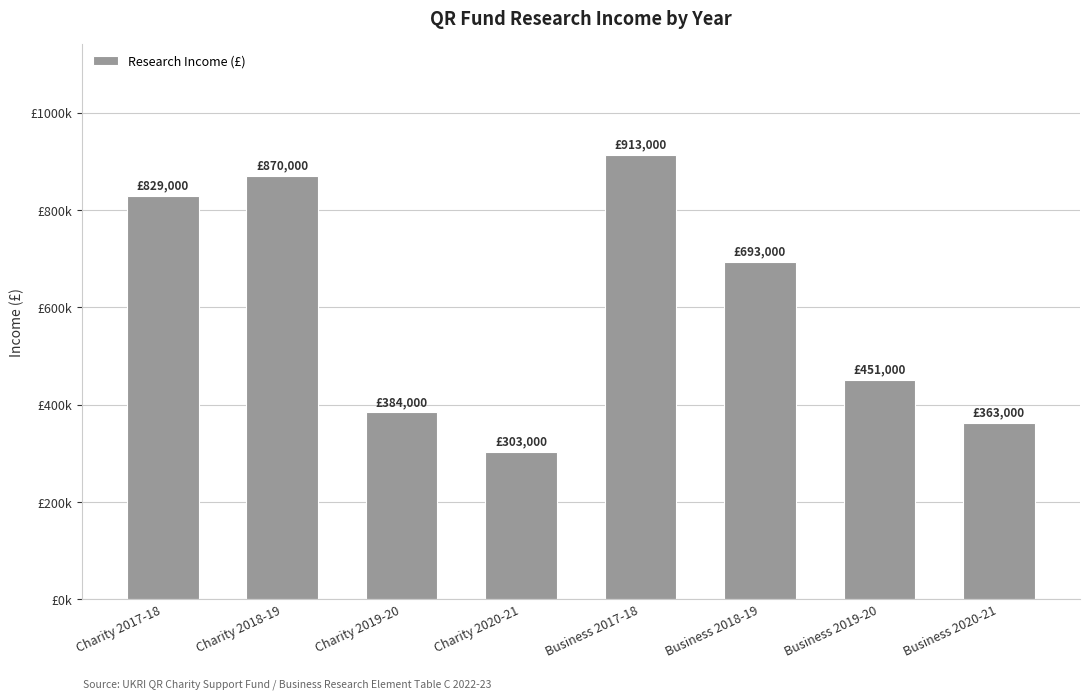

At which category does the chart reach its peak across all series?

Business 2017-18